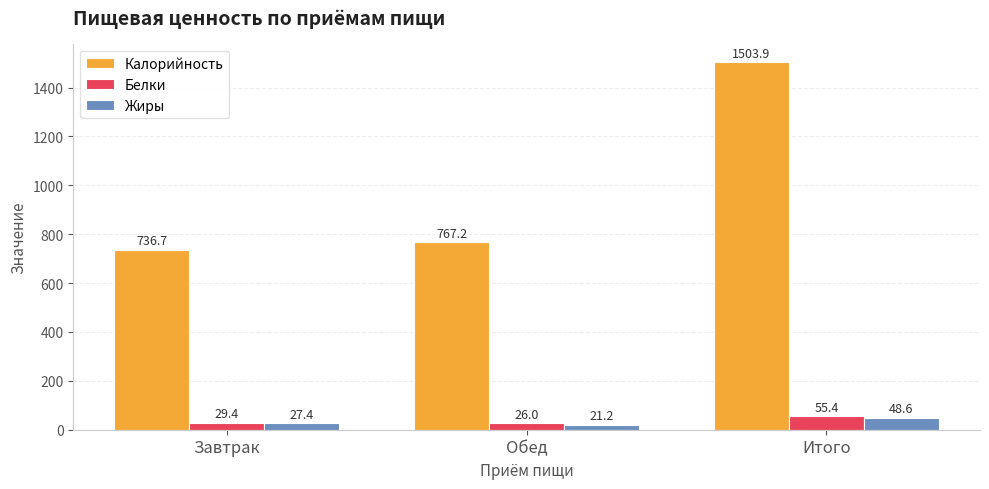

What is the value of the Белки bar at the 3rd from the left?

55.4